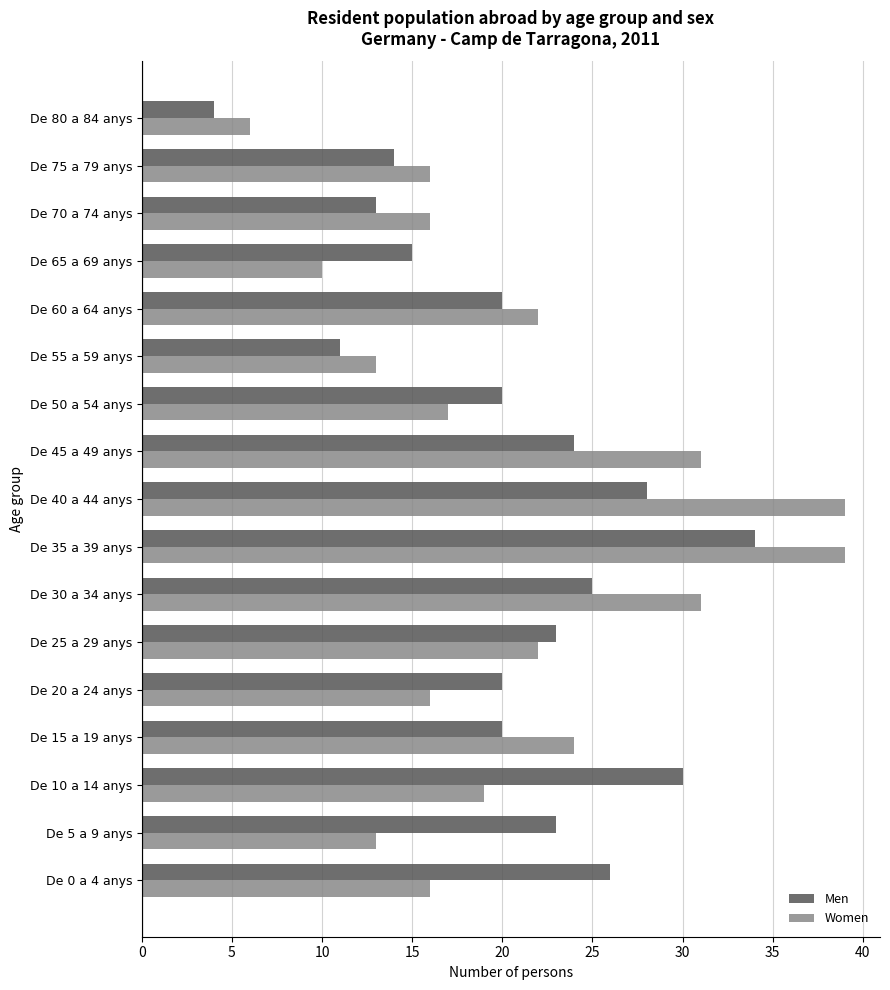

At De 60 a 64 anys, list the series in order from smallest to largest.

Men, Women